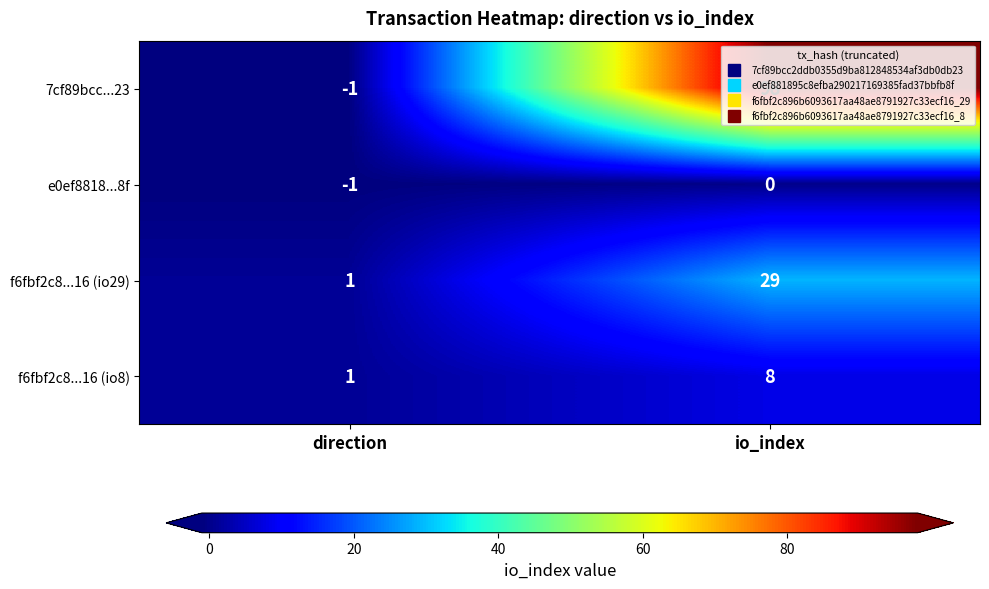

Which series has the widest spread of values?

7cf89bcc...23